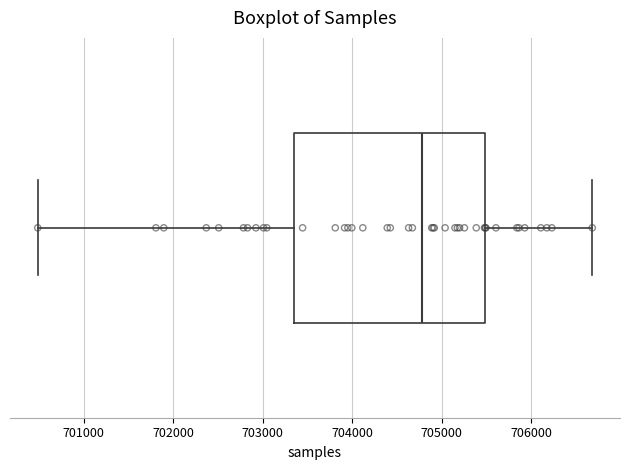

Where does the median line of the box sit on the x-axis? The values are not printed on the chart, so give them approximately, as read against the axis.

704800